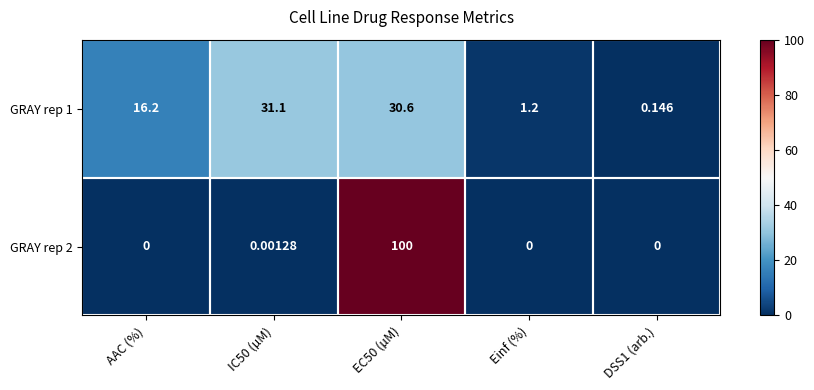

Where is GRAY rep 1 nearest to the value 15?

AAC (%)